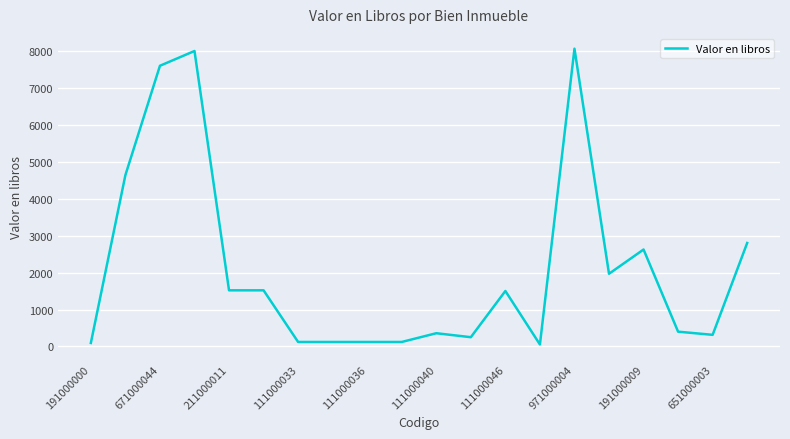

What is the greatest value displayed?

8063.0